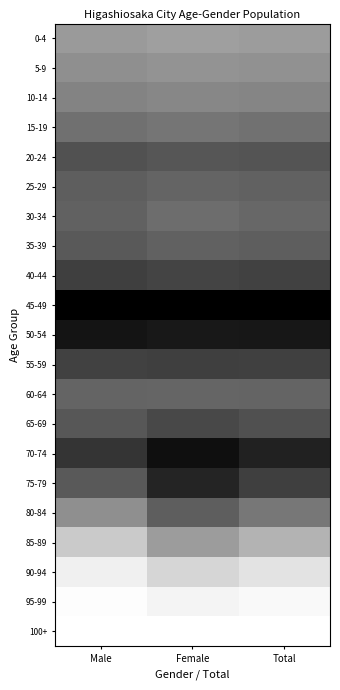

Reading left to right, what are all the values shown in this chart?

0-4: Male=0.4	Female=0.4	Total=0.4
5-9: Male=0.4	Female=0.4	Total=0.4
10-14: Male=0.5	Female=0.5	Total=0.5
15-19: Male=0.6	Female=0.5	Total=0.6
20-24: Male=0.7	Female=0.7	Total=0.7
25-29: Male=0.6	Female=0.6	Total=0.6
30-34: Male=0.6	Female=0.6	Total=0.6
35-39: Male=0.6	Female=0.6	Total=0.6
40-44: Male=0.8	Female=0.7	Total=0.7
45-49: Male=1.0	Female=1.0	Total=1.0
50-54: Male=0.9	Female=0.9	Total=0.9
55-59: Male=0.7	Female=0.8	Total=0.7
60-64: Male=0.6	Female=0.6	Total=0.6
65-69: Male=0.7	Female=0.7	Total=0.7
70-74: Male=0.8	Female=0.9	Total=0.9
75-79: Male=0.6	Female=0.9	Total=0.8
80-84: Male=0.4	Female=0.6	Total=0.5
85-89: Male=0.2	Female=0.4	Total=0.3
90-94: Male=0.1	Female=0.2	Total=0.1
95-99: Male=0.0	Female=0.0	Total=0.0
100+: Male=0.0	Female=0.0	Total=0.0